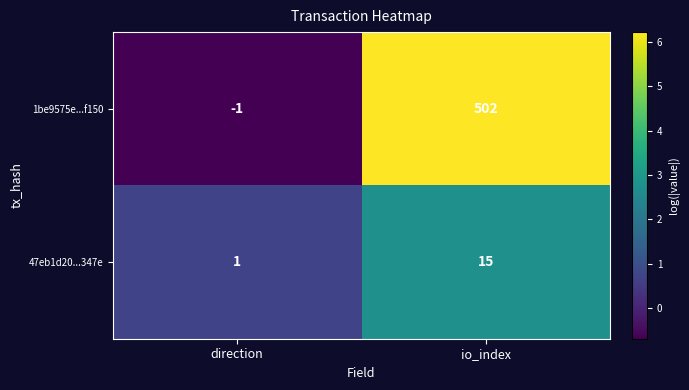

Reading left to right, what are all the values shown in this chart?

1be9575e...f150: -1	502
47eb1d20...347e: 1	15